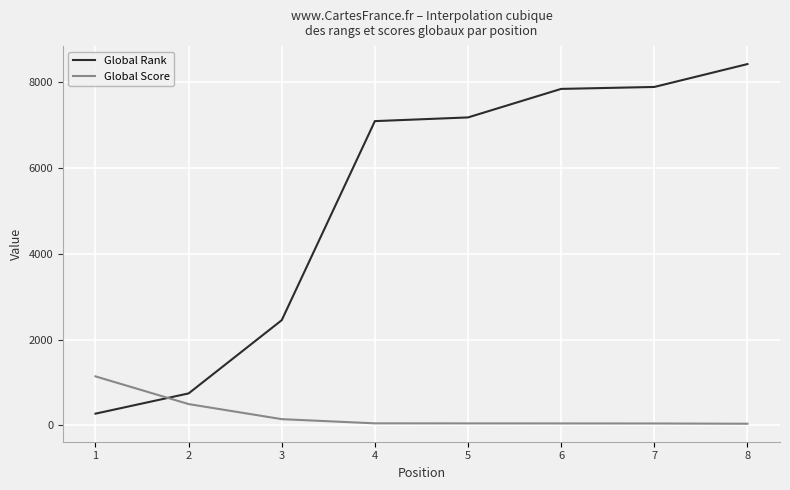

Rank the series by their maximum value, from highest to lowest.

Global Rank, Global Score